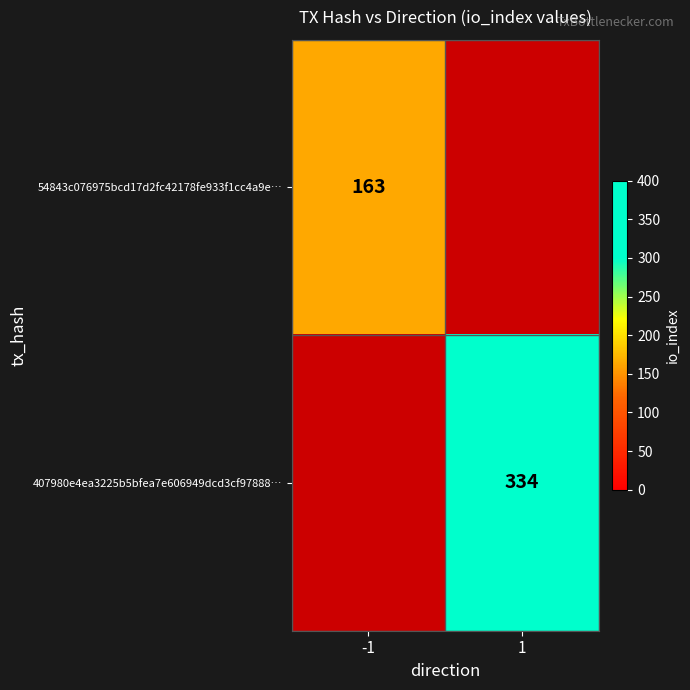

The value of 407980e4ea3225b5bfea7e606949dcd3cf97888… at 1 is 184. True or false?

False